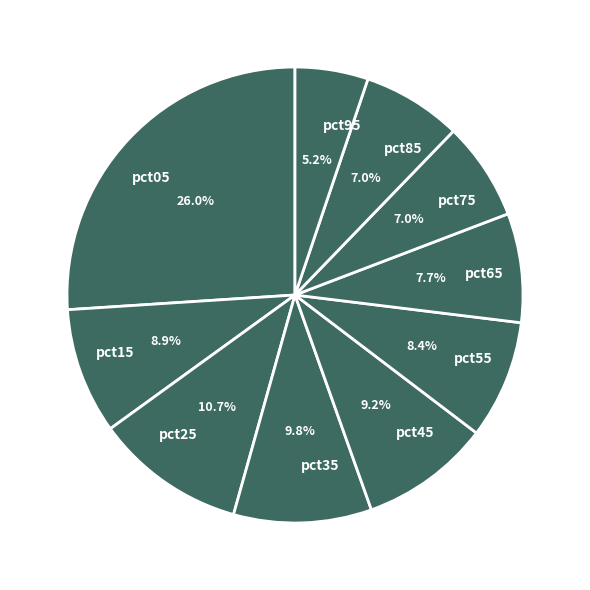

What is the ratio of the value at pct65 to the value at pct05?

0.3